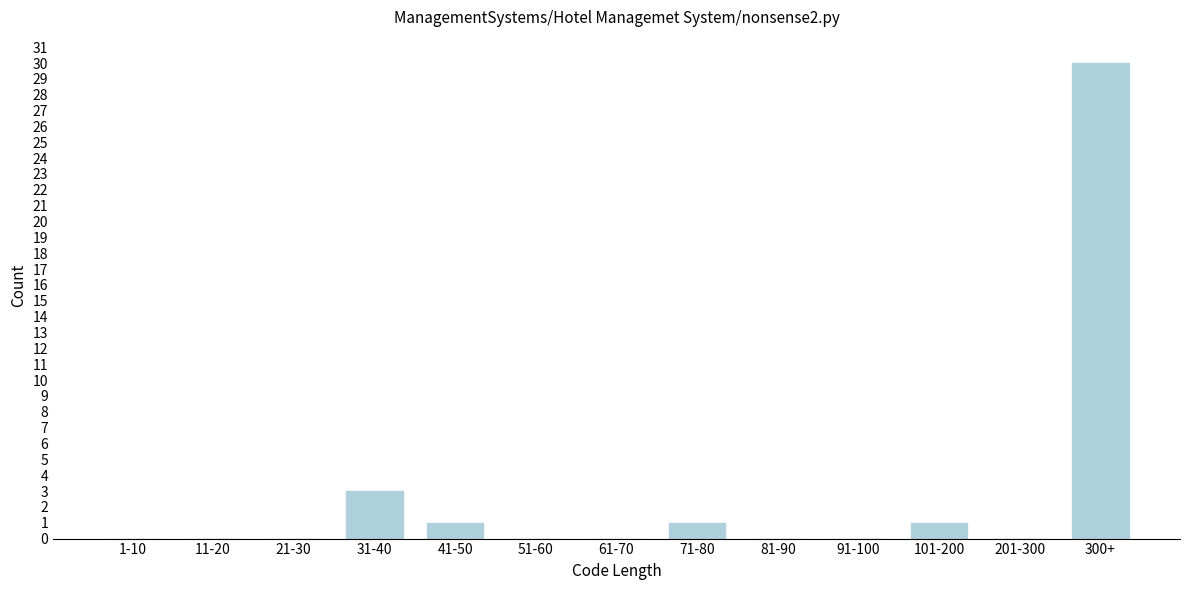

Reading right to left, transcribe all the data shown in this chart.

300+=30	201-300=0	101-200=1	91-100=0	81-90=0	71-80=1	61-70=0	51-60=0	41-50=1	31-40=3	21-30=0	11-20=0	1-10=0